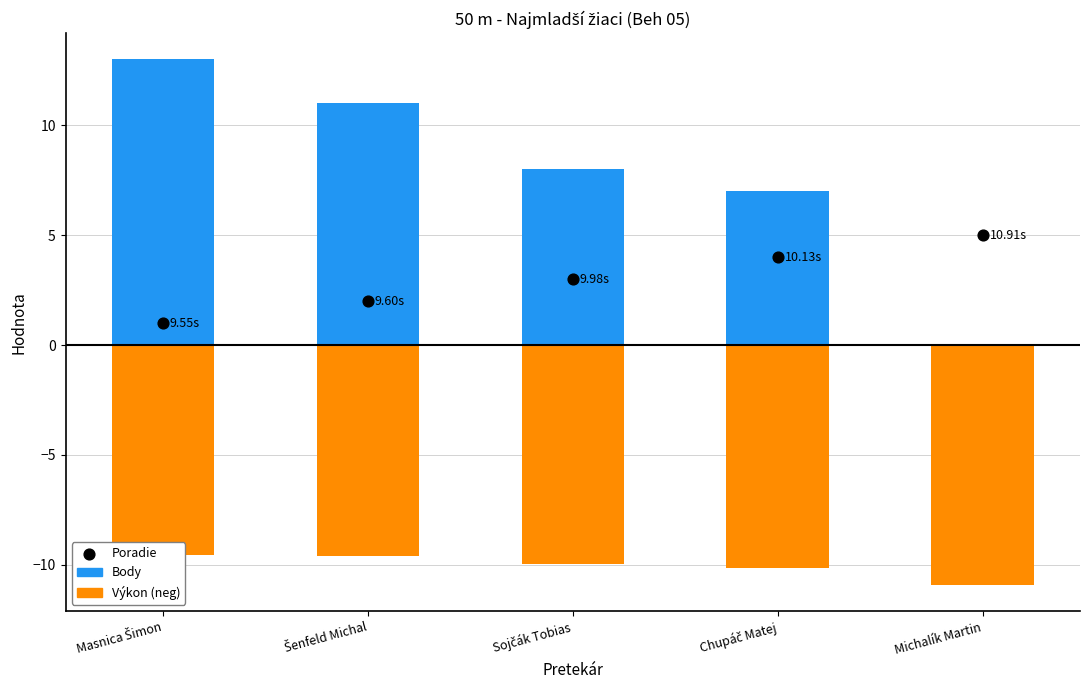

What are all the series names shown in the legend?

Body, Výkon (neg), Poradie